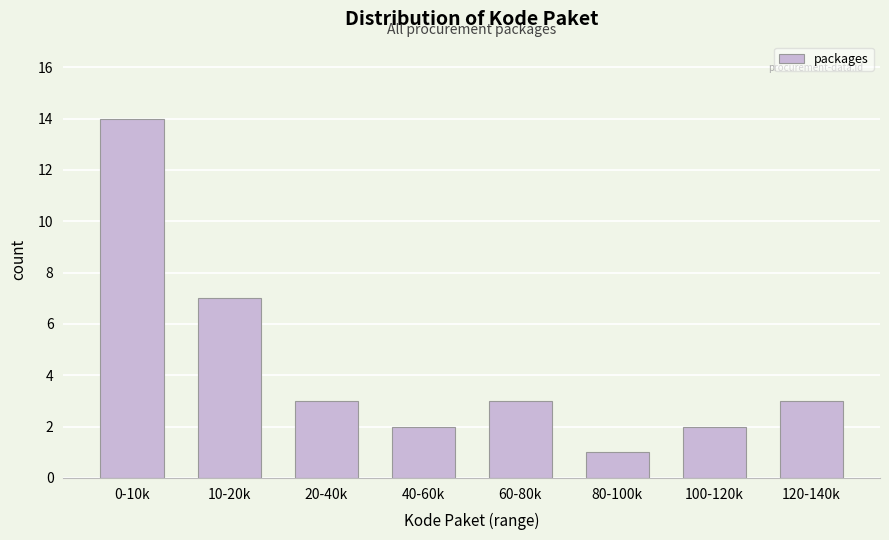

Reading left to right, transcribe all the data shown in this chart.

0-10k=14	10-20k=7	20-40k=3	40-60k=2	60-80k=3	80-100k=1	100-120k=2	120-140k=3